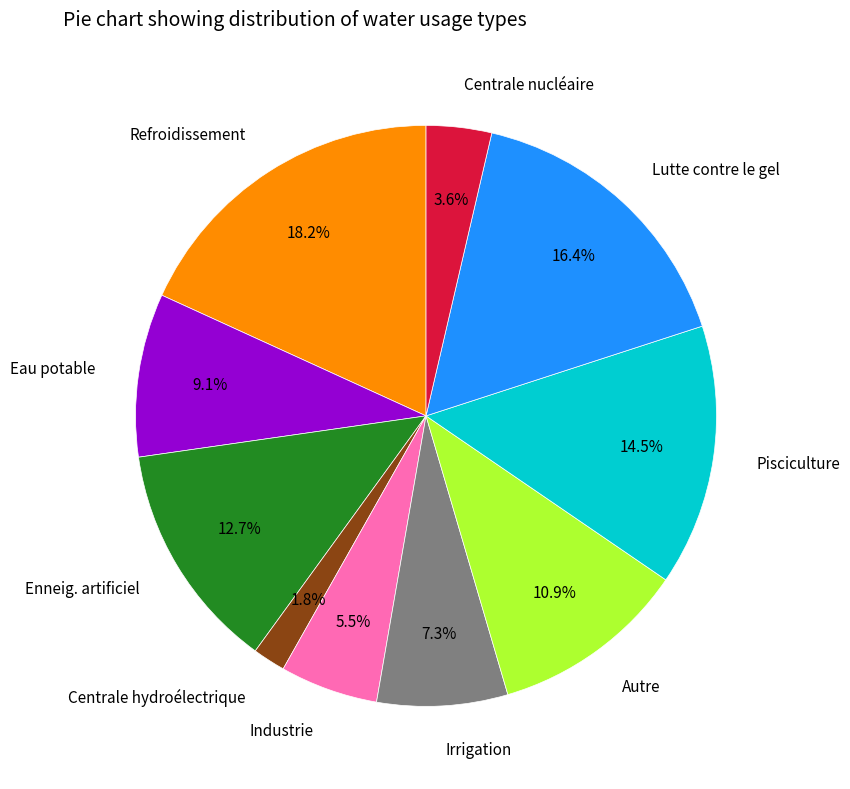

Is Pisciculture the majority of the pie?

No